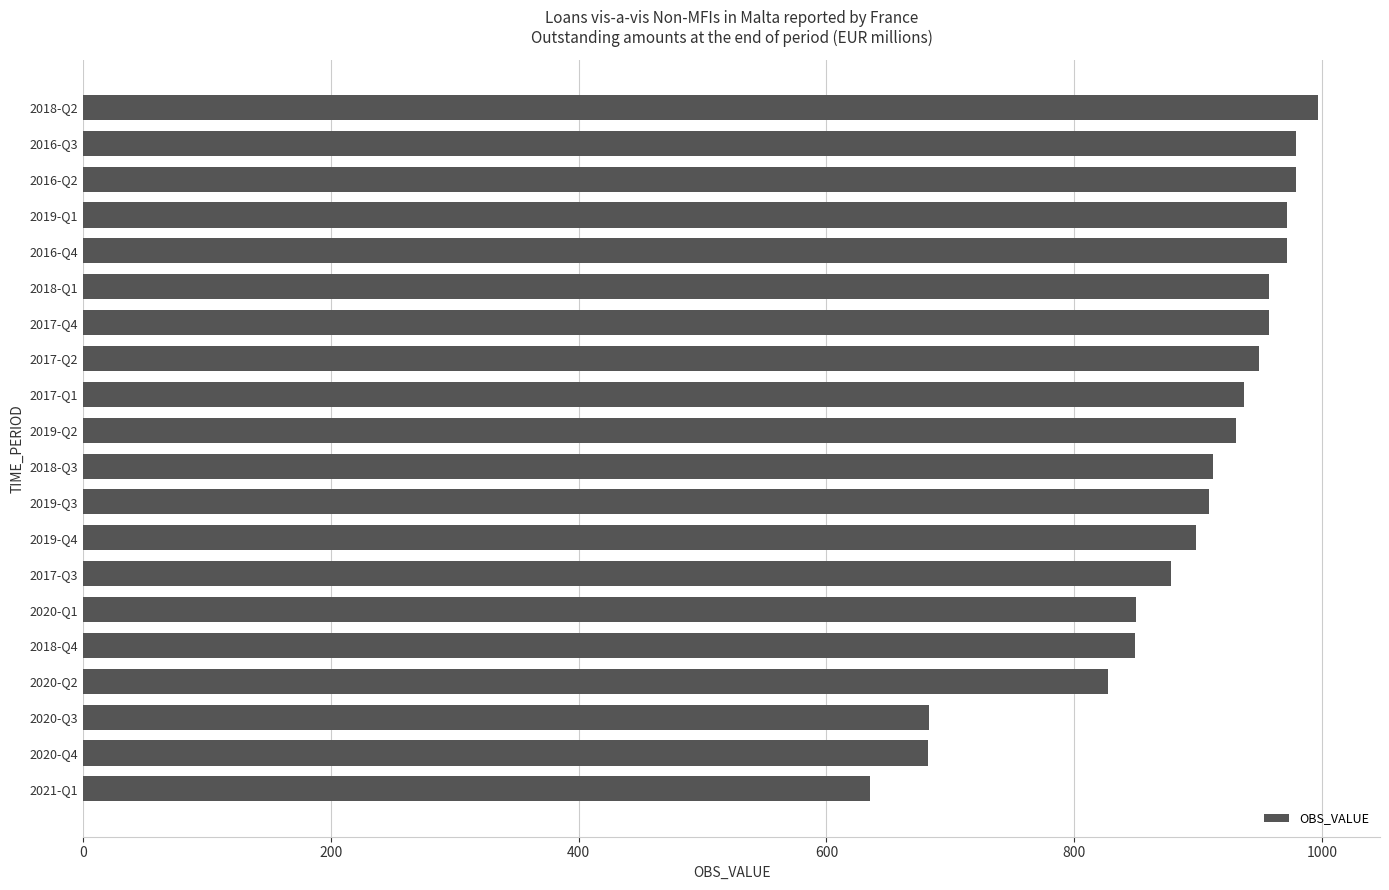

The value at 2017-Q2 is 1261. True or false?

False